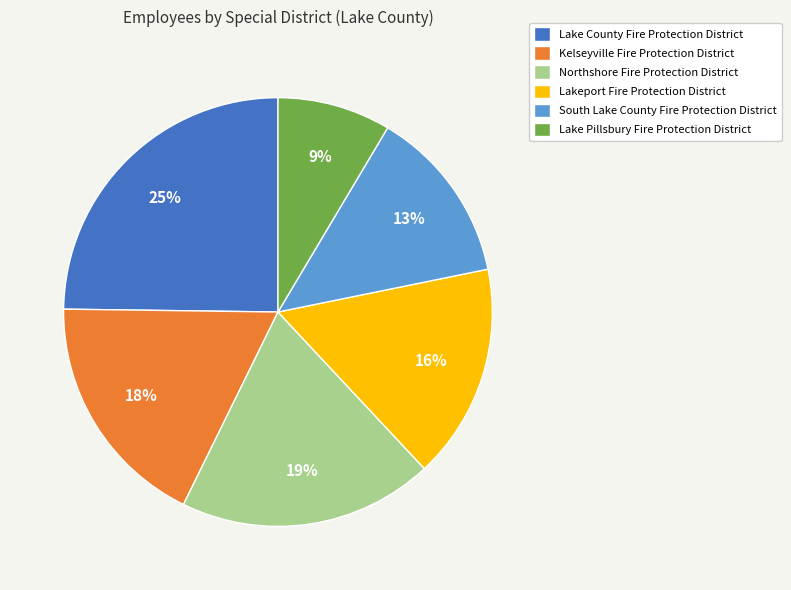

To the nearest percent, what is the difference between the South Lake County Fire Protection District and Northshore Fire Protection District slice percentages?

6%